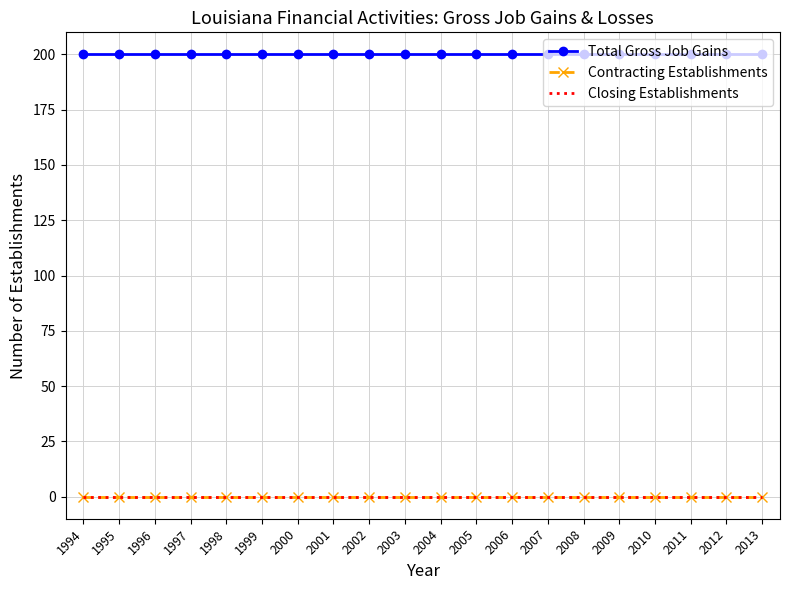

Which series changed the most between 1997 and 2012?

Total Gross Job Gains